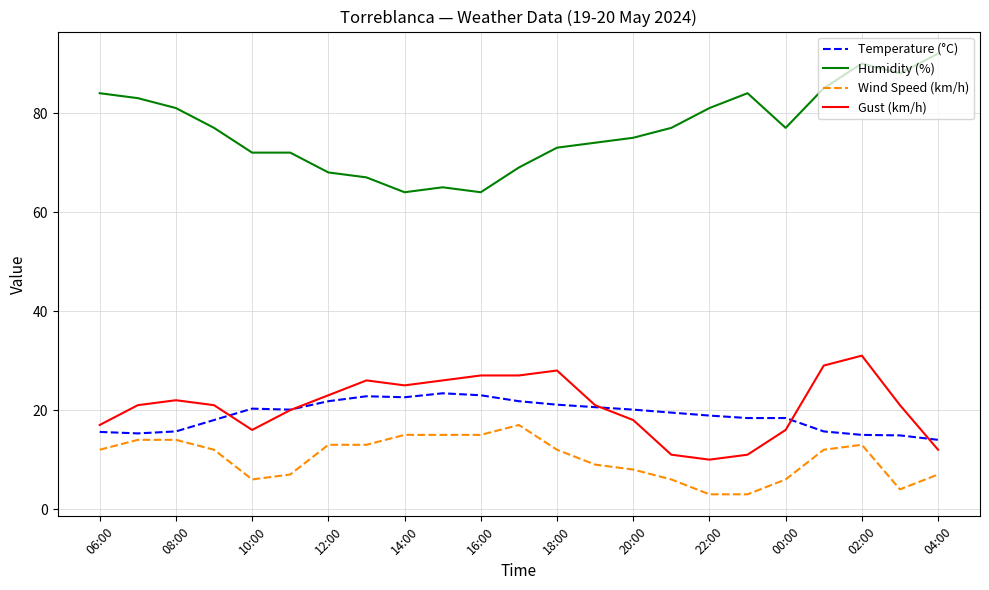

What is the highest value of the Temperature (°C) series?

23.4